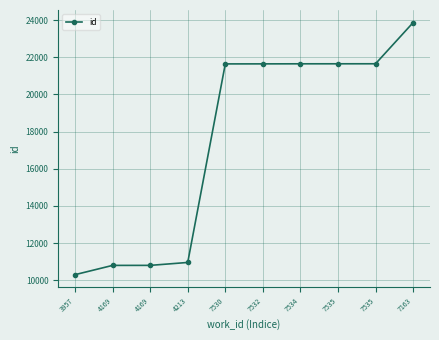

What is the average value?

17496